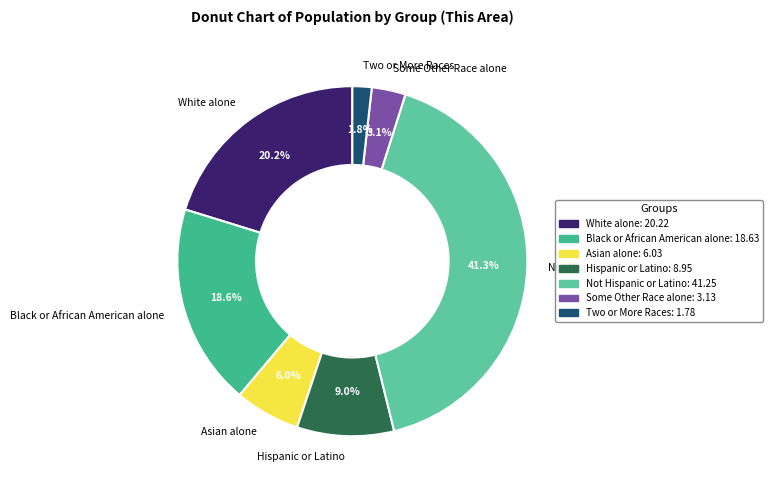

What is the smallest slice in the pie chart?

Two or More Races